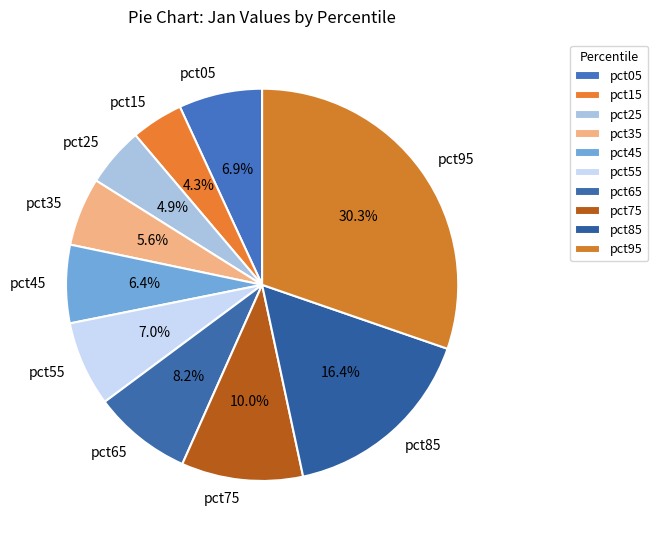

To the nearest percent, what is the average slice percentage?

10%